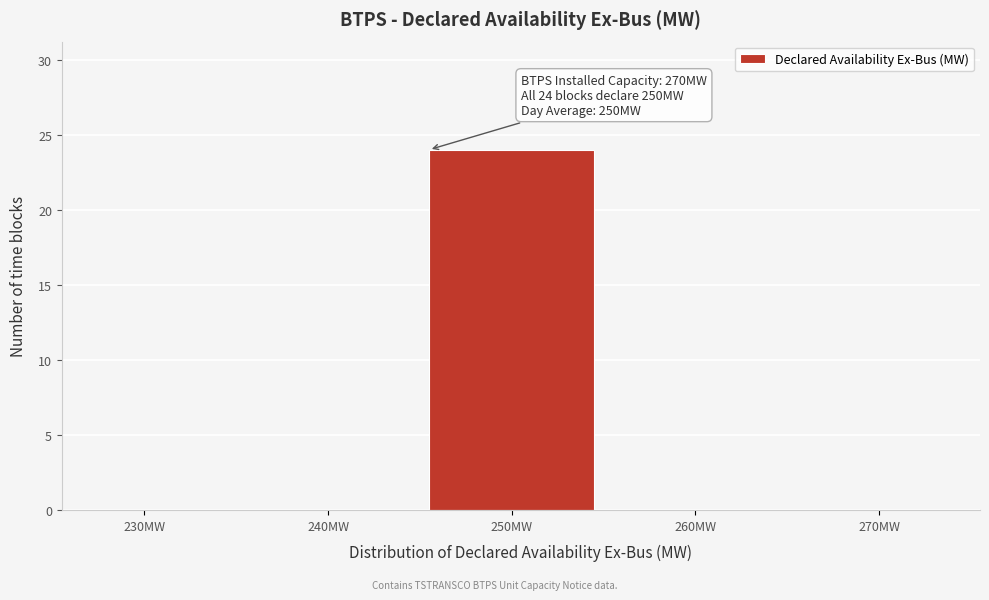

Reading left to right, what are all the values shown in this chart?

230MW=0	240MW=0	250MW=24	260MW=0	270MW=0